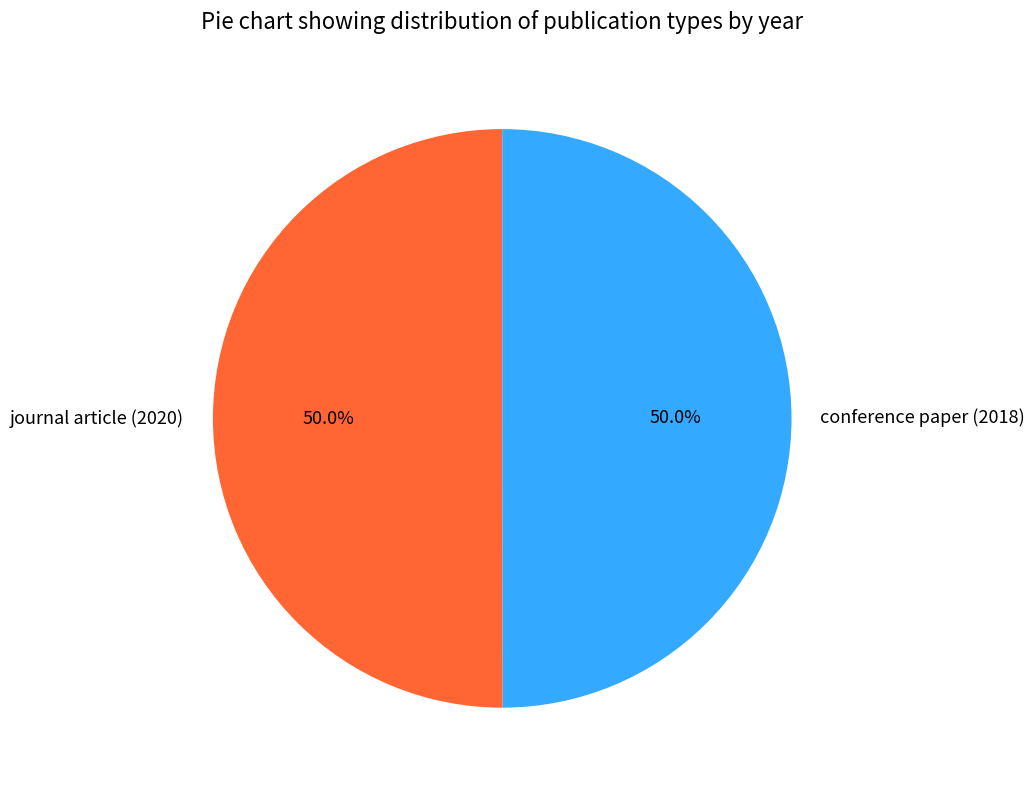

Do journal article (2020) and conference paper (2018) together represent more than half of the pie?

Yes